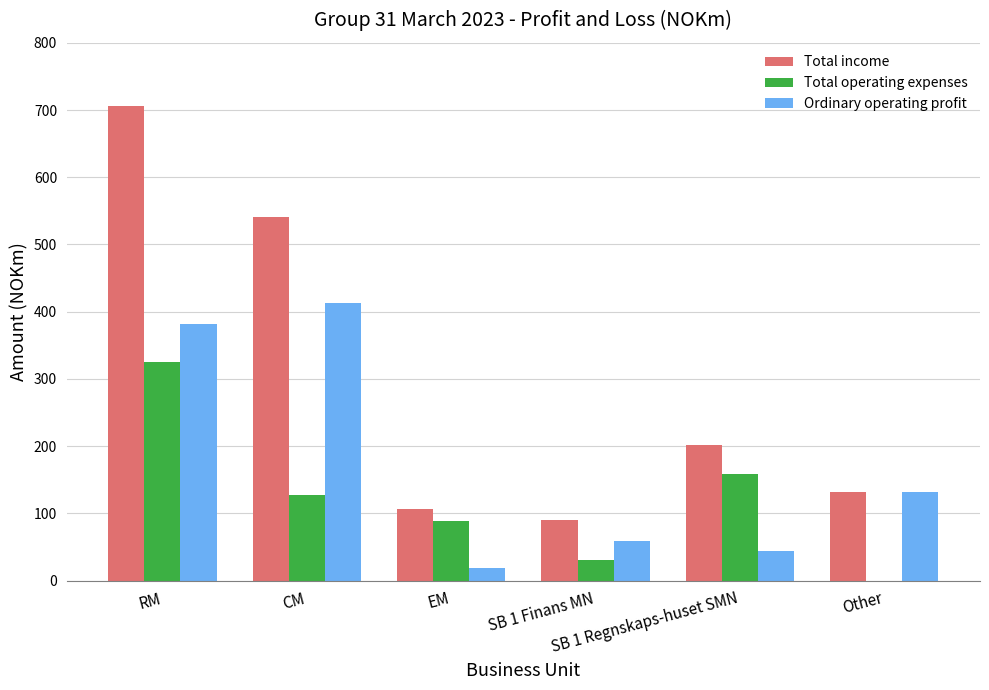

What is the sum of all Ordinary operating profit values?

1046